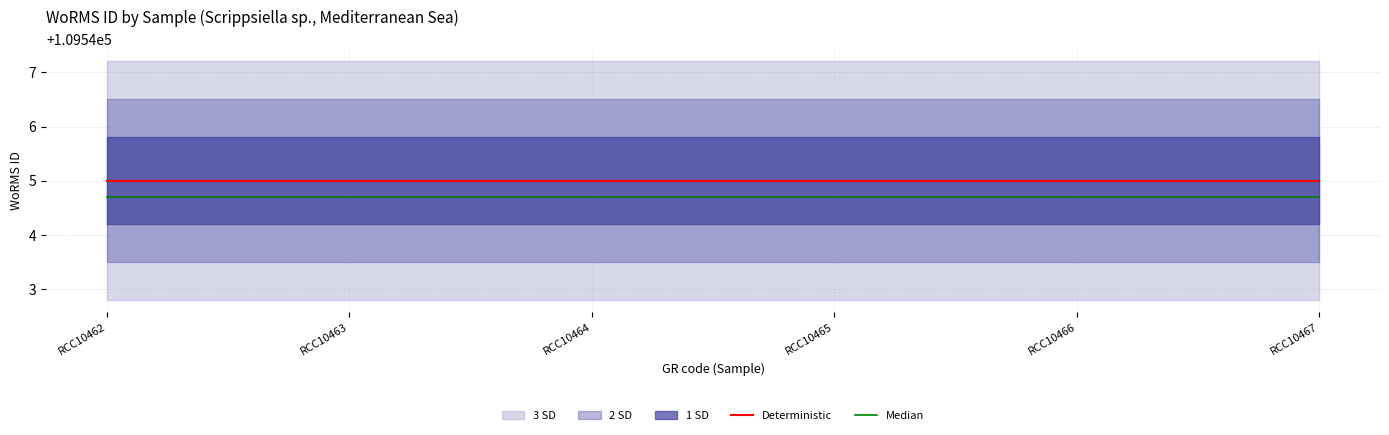

Reading left to right, transcribe all the data shown in this chart.

Deterministic: RCC10462=109545.0	RCC10463=109545.0	RCC10464=109545.0	RCC10465=109545.0	RCC10466=109545.0	RCC10467=109545.0
Median: RCC10462=109544.7	RCC10463=109544.7	RCC10464=109544.7	RCC10465=109544.7	RCC10466=109544.7	RCC10467=109544.7